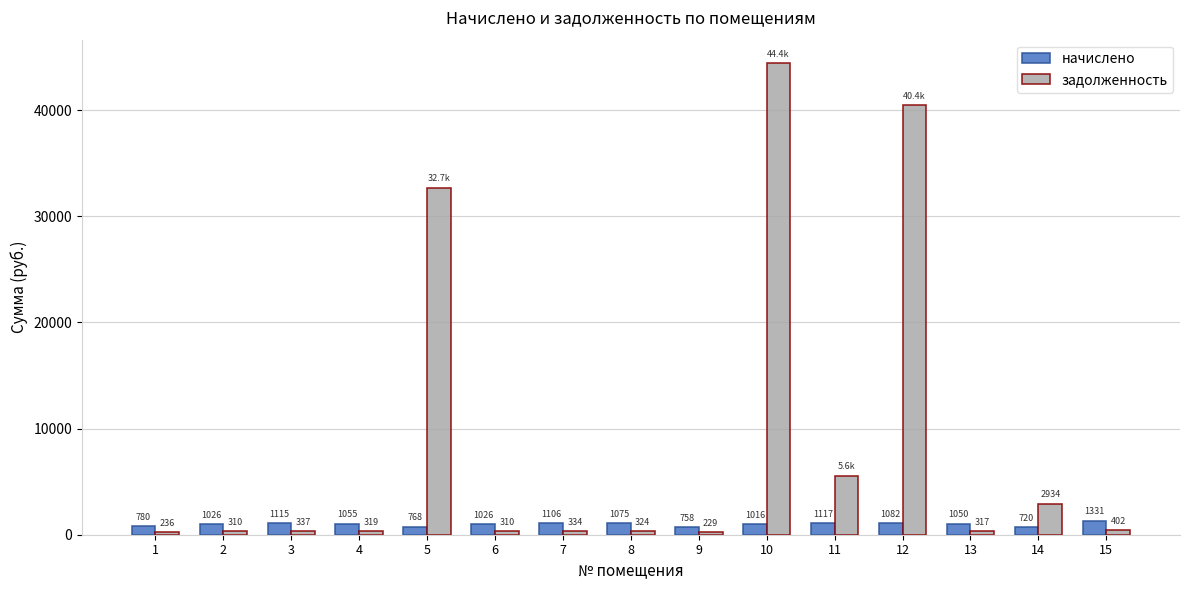

How many groups of bars are there?

15